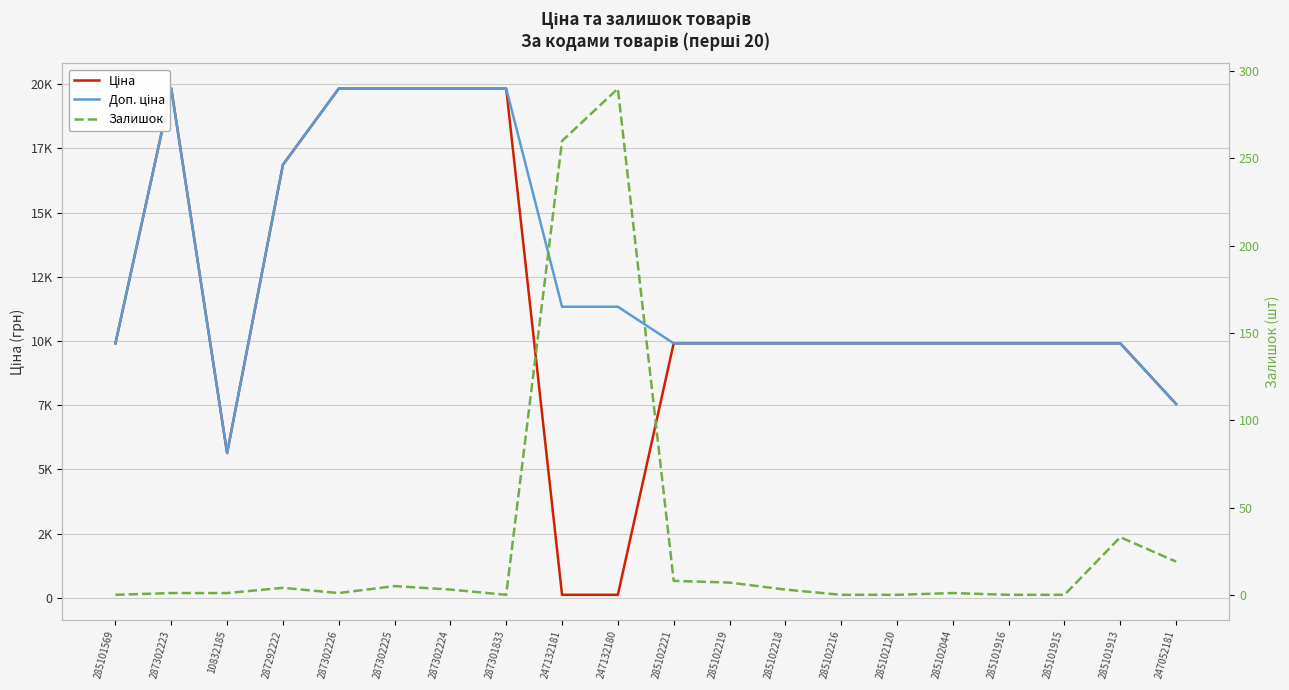

What is the value of the Ціна point at the 1st from the left?

9908.5